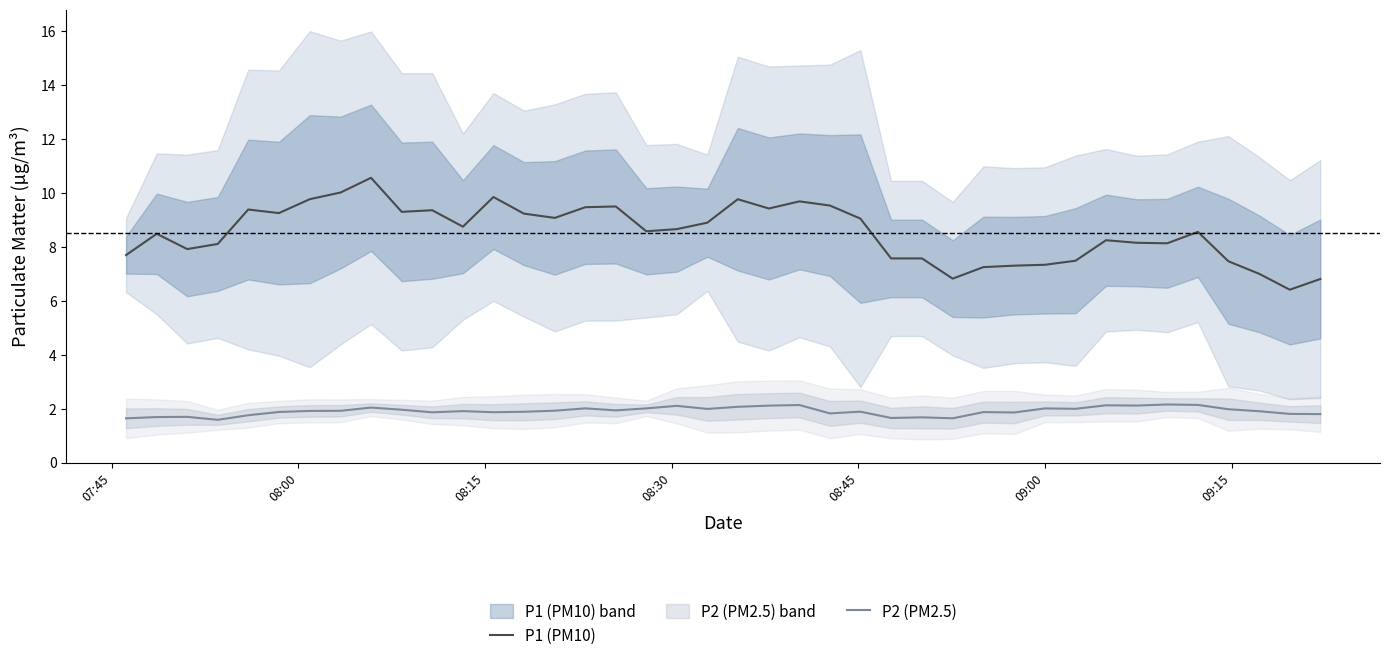

List the series in order of their overall mean, highest first.

P1 (PM10), P2 (PM2.5)